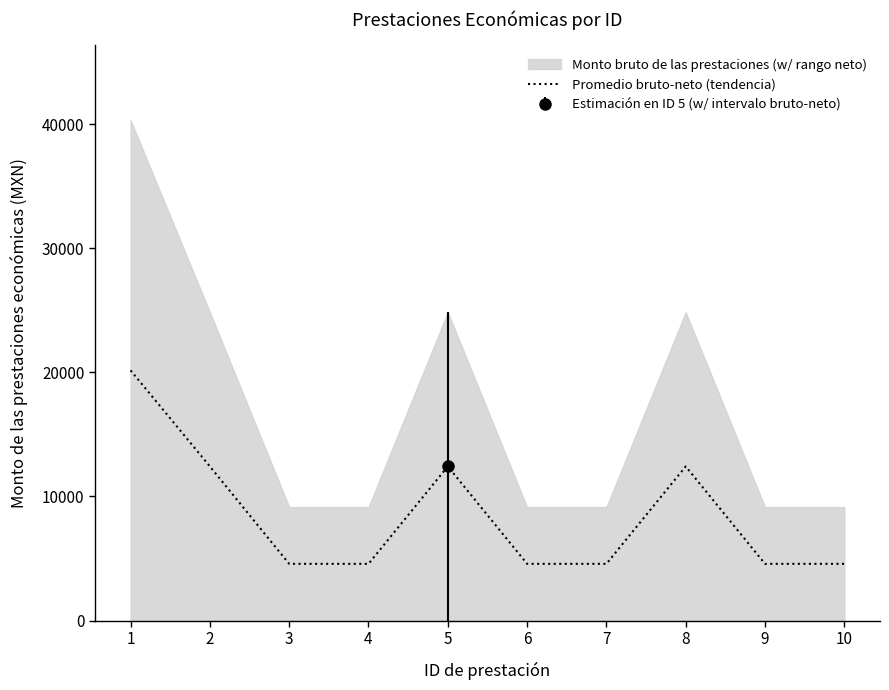

Rank the categories by value from lowest to highest.

3, 4, 6, 7, 9, 10, 2, 5, 8, 1